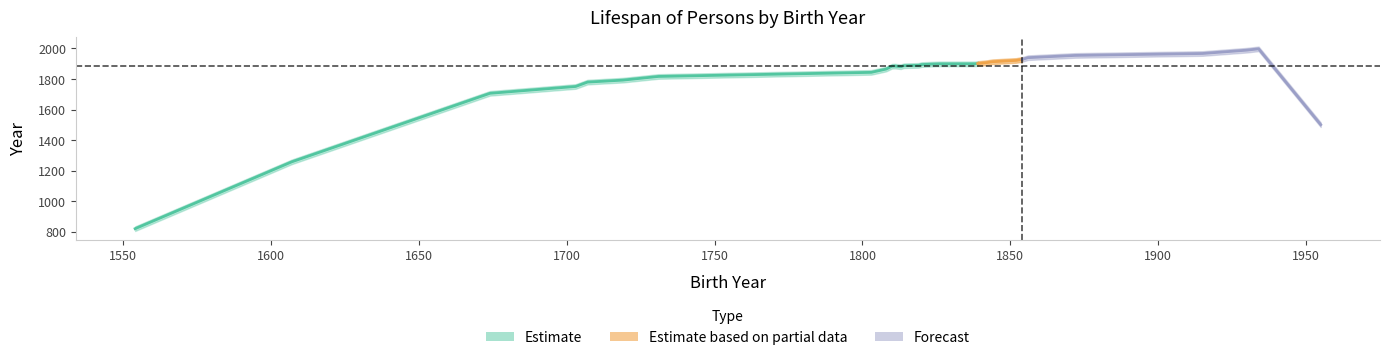

At how many categories does at least one series exceed 1140?

36